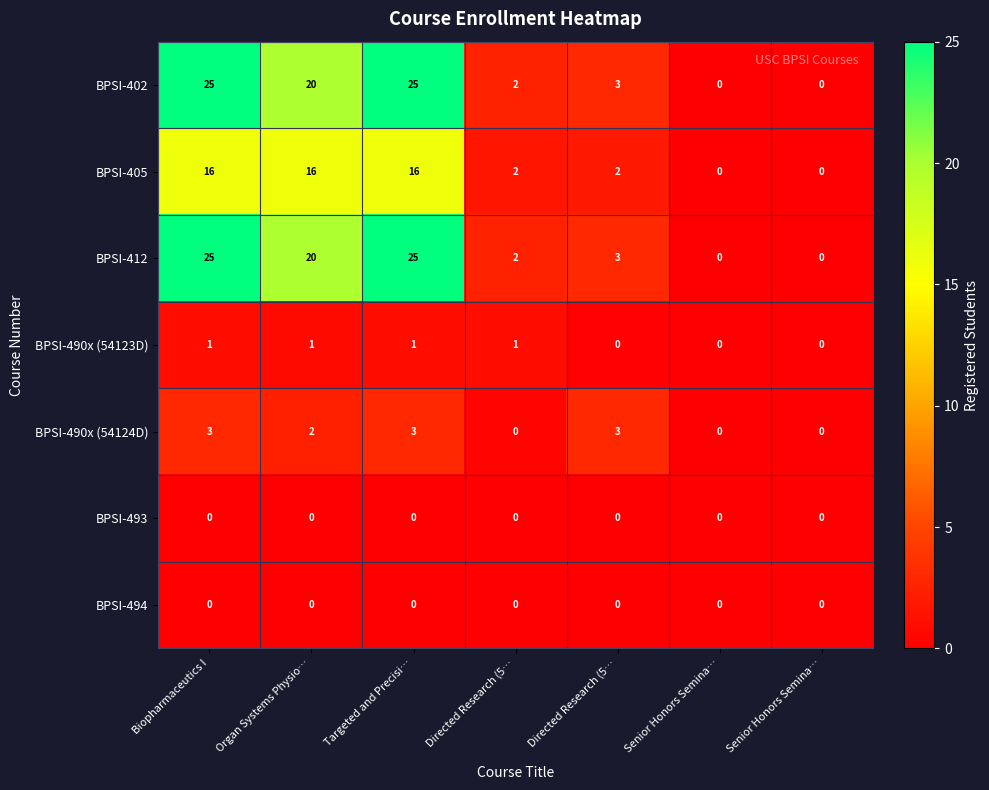

Count the number of categories in the chart.

7